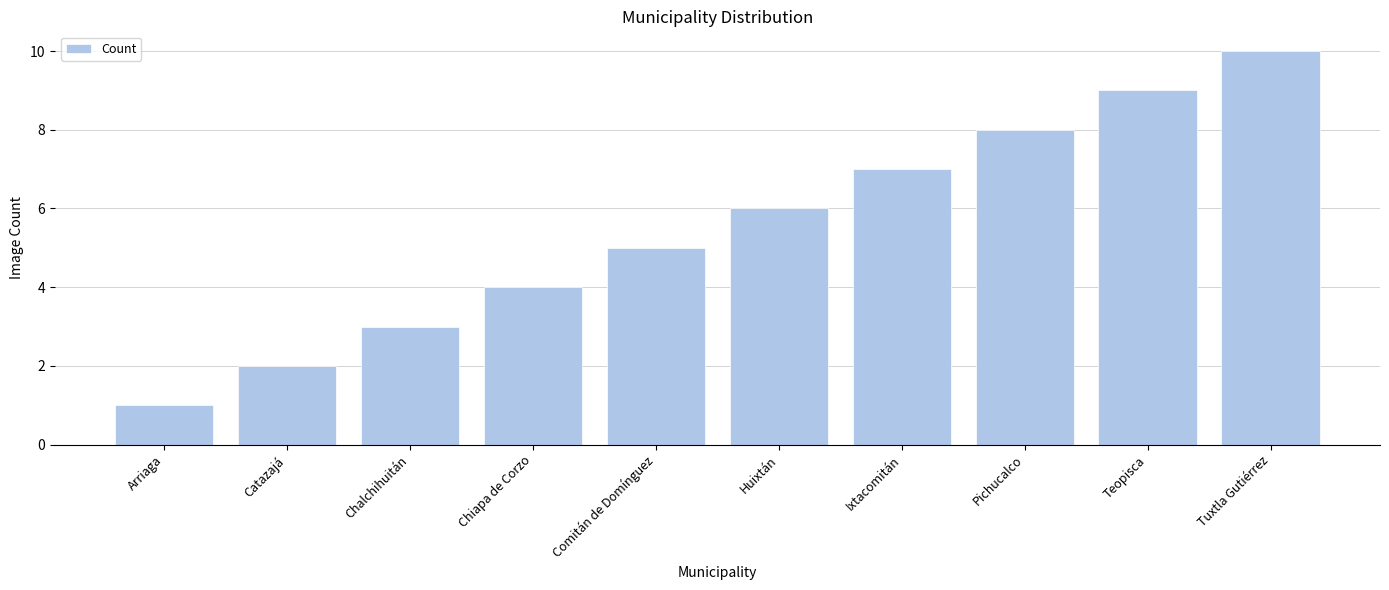

Reading left to right, what are all the values shown in this chart?

Arriaga=1	Catazajá=2	Chalchihuitán=3	Chiapa de Corzo=4	Comitán de Domínguez=5	Huixtán=6	Ixtacomitán=7	Pichucalco=8	Teopisca=9	Tuxtla Gutiérrez=10